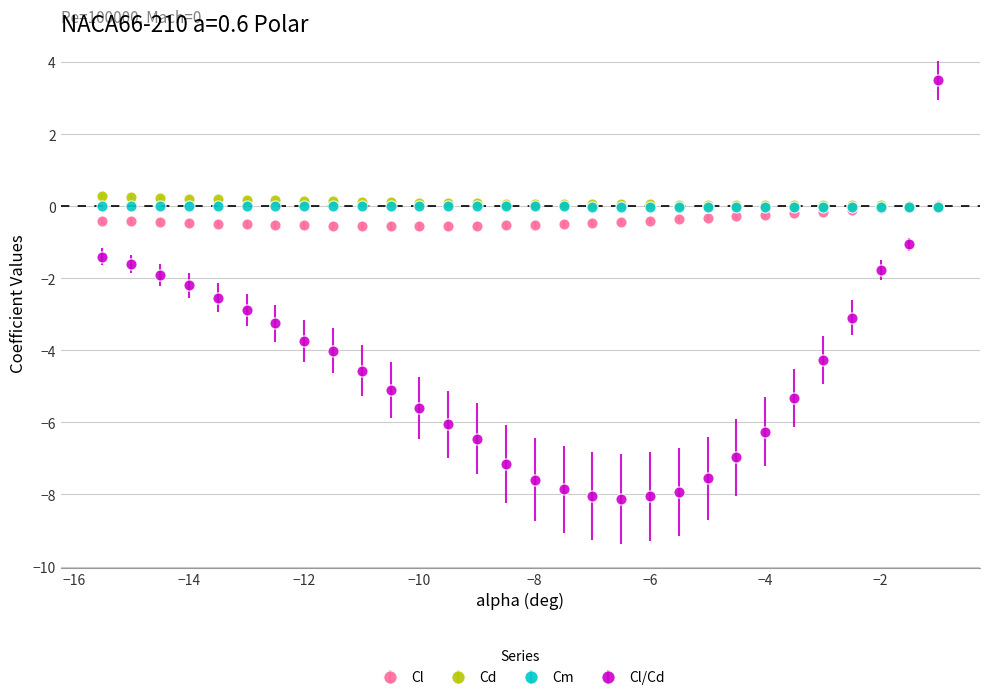

What is the smallest value displayed?

-8.1